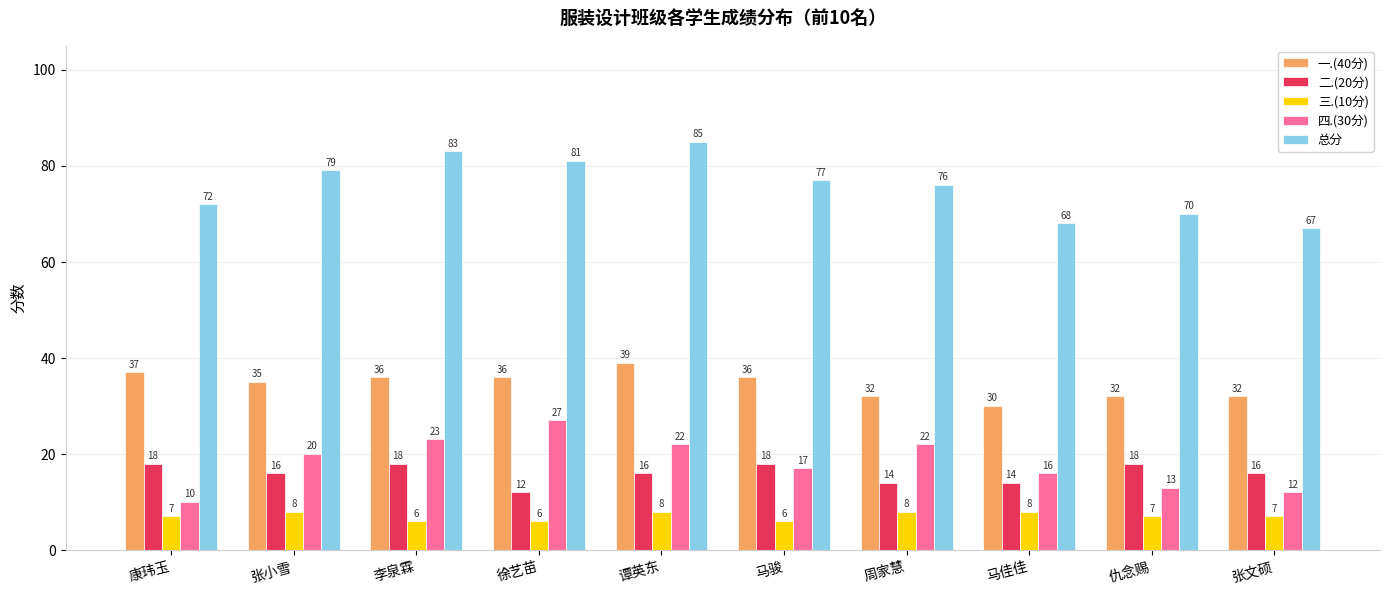

Which series has the widest spread of values?

总分